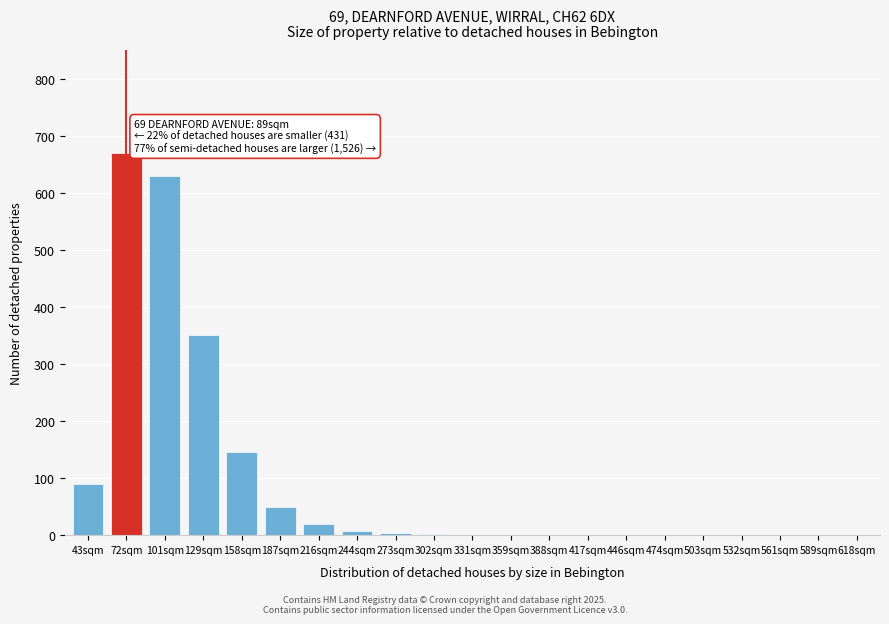

Between 72sqm and 388sqm, which is larger?

72sqm